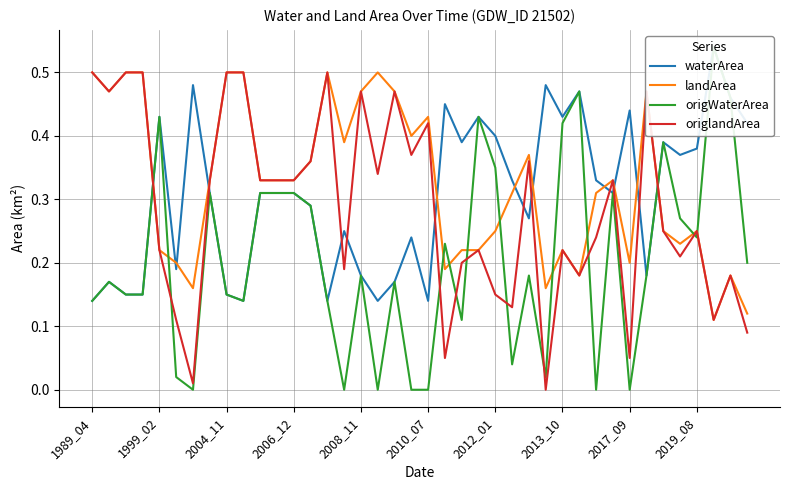

True or false: landArea and origlandArea cross at least once.

False